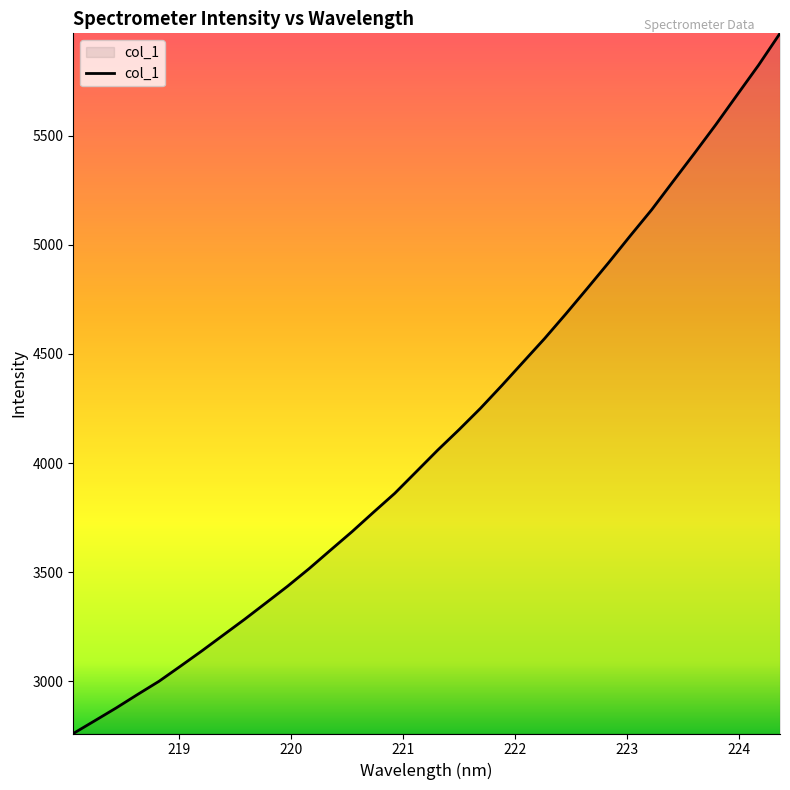

What is the maximum value shown in the chart?

5969.5